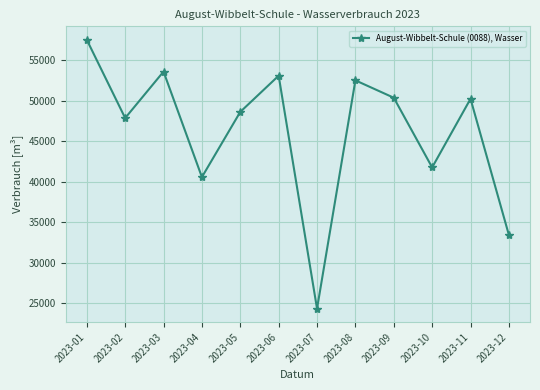

True or false: the data has more than 1 interior local peaks.

True